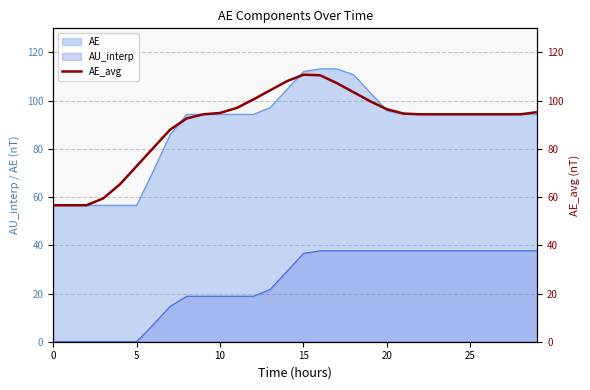

How many categories are shown in the chart?

30